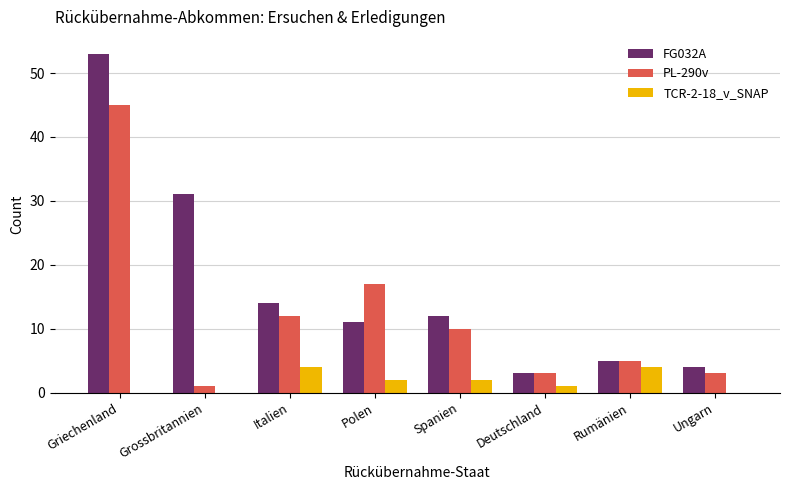

How many categories are shown in the chart?

8